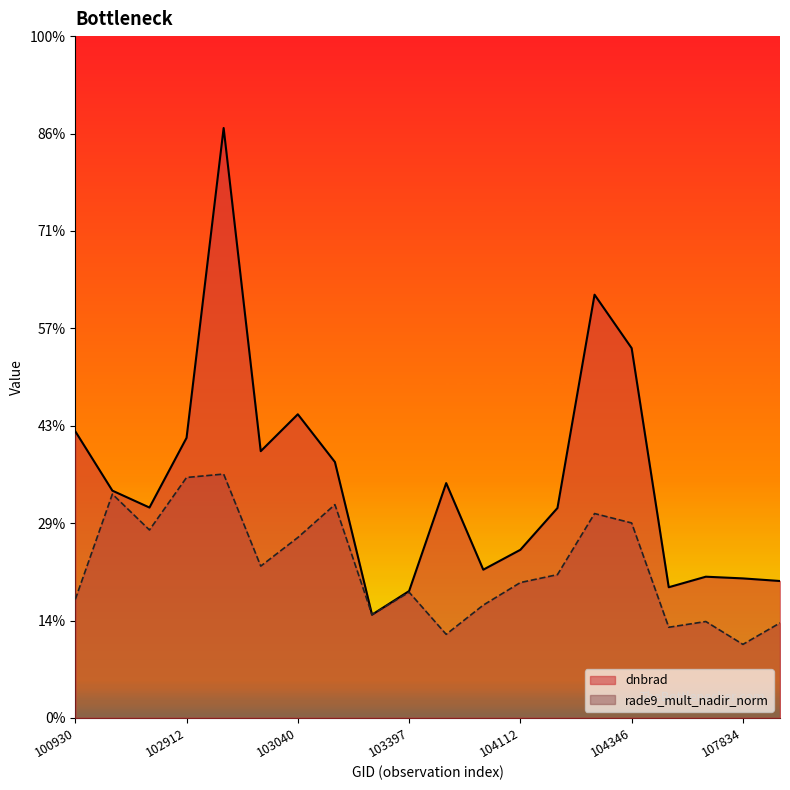

True or false: rade9_mult_nadir_norm has more than 2 points higher than both neighbors.

True